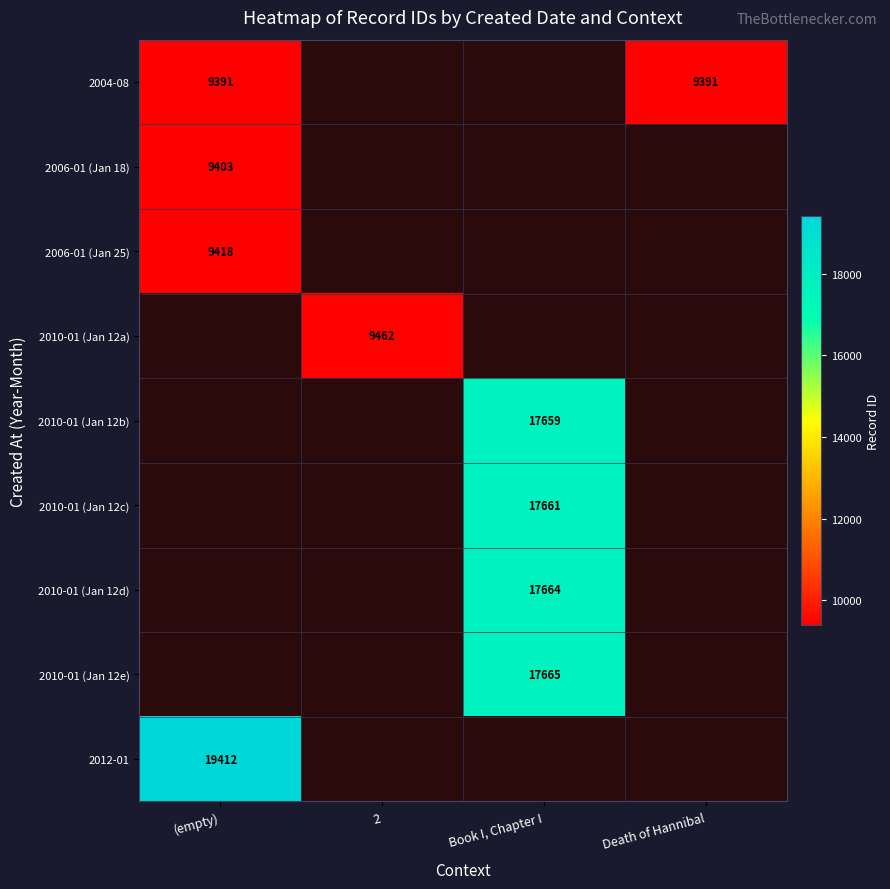

At how many categories does at least one series exceed 11658?

2